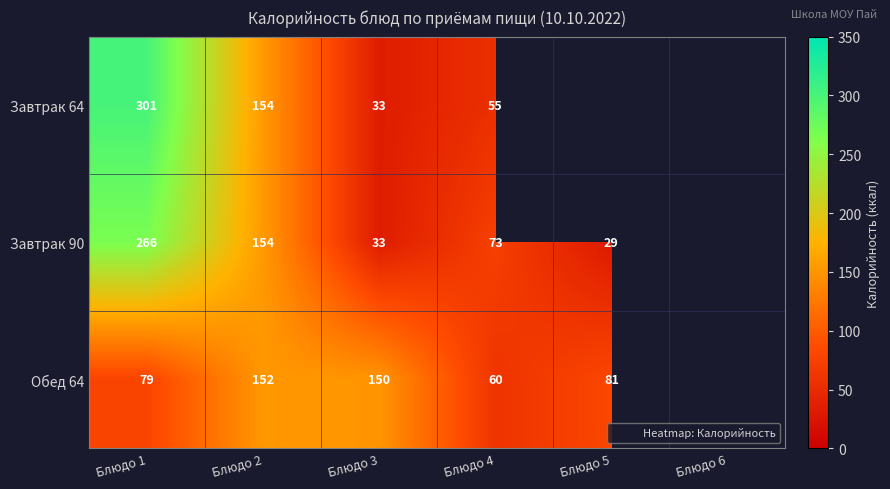

At Блюдо 5, list the series in order from largest to smallest.

Обед 64, Завтрак 90, Завтрак 64